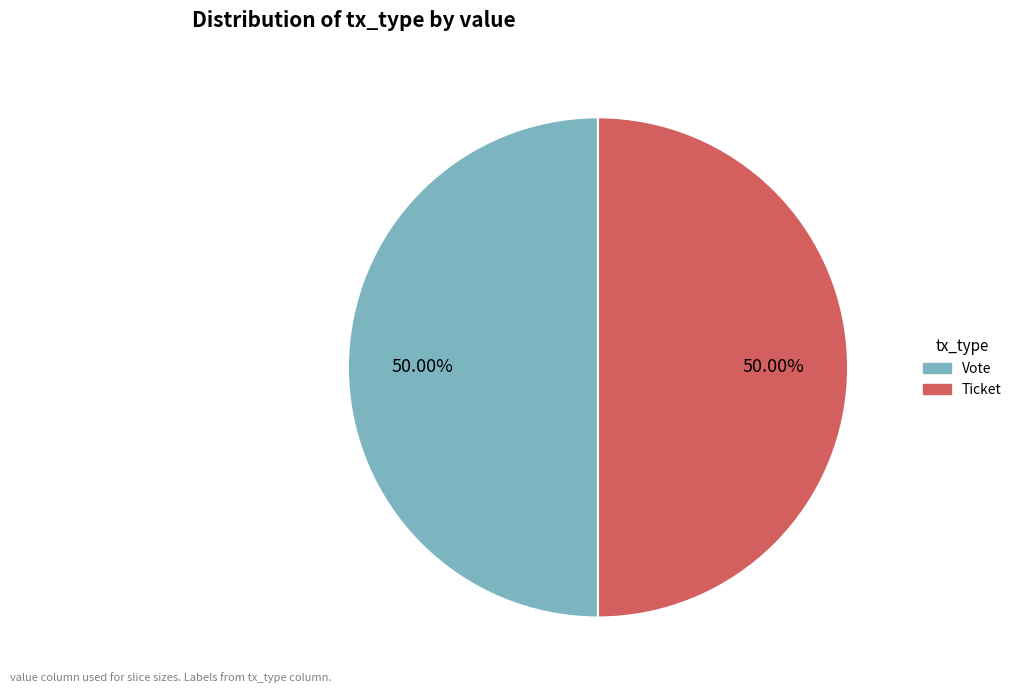

Approximately how many times larger is the value at Ticket compared to Vote?

1.0